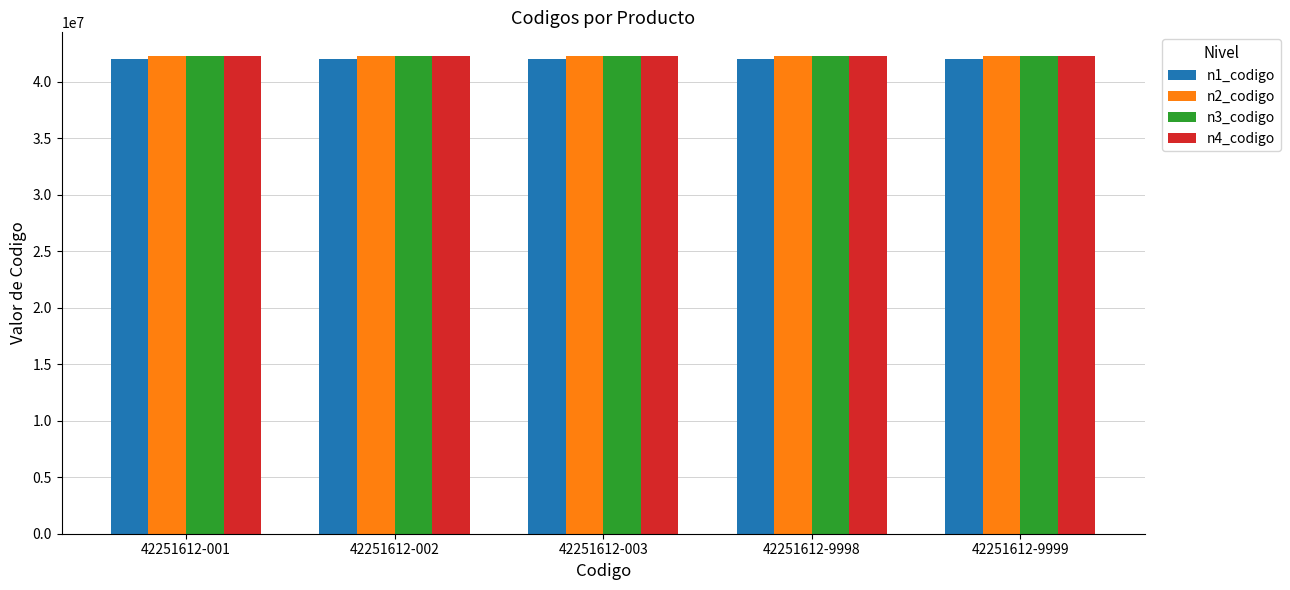

True or false: n3_codigo has a value of 42251600 at 42251612-002.

True